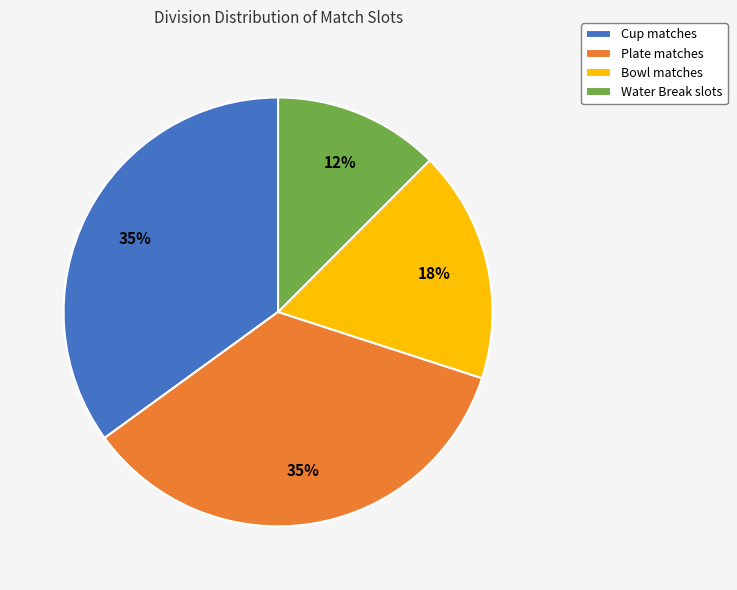

Which has a higher value, Water Break slots or Bowl matches?

Bowl matches